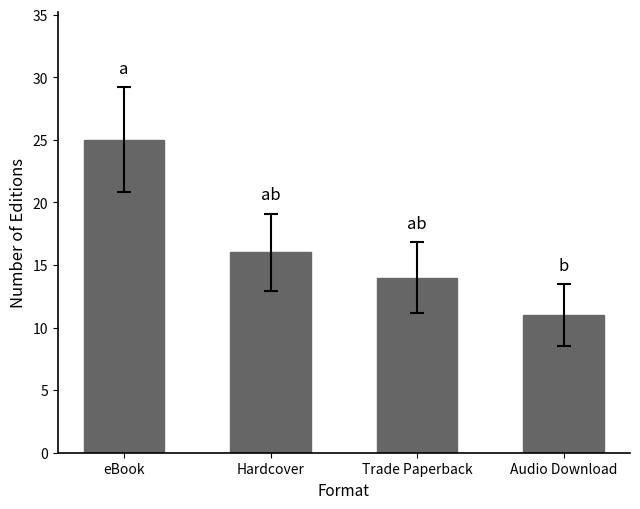

What is the change in value from eBook to Hardcover?

-9